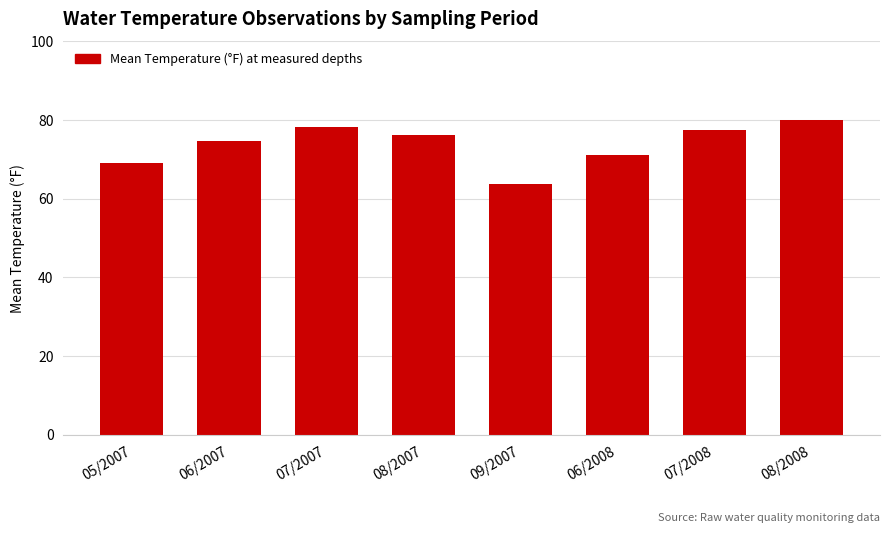

Reading right to left, transcribe all the data shown in this chart.

80.1	77.4	71.1	63.6	76.2	78.3	74.7	69.0